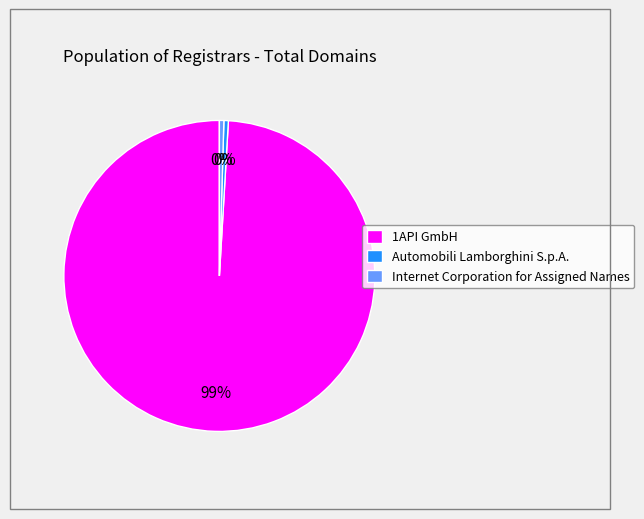

Approximately how many times larger is the value at Automobili Lamborghini S.p.A. compared to Internet Corporation for Assigned Names?

1.0